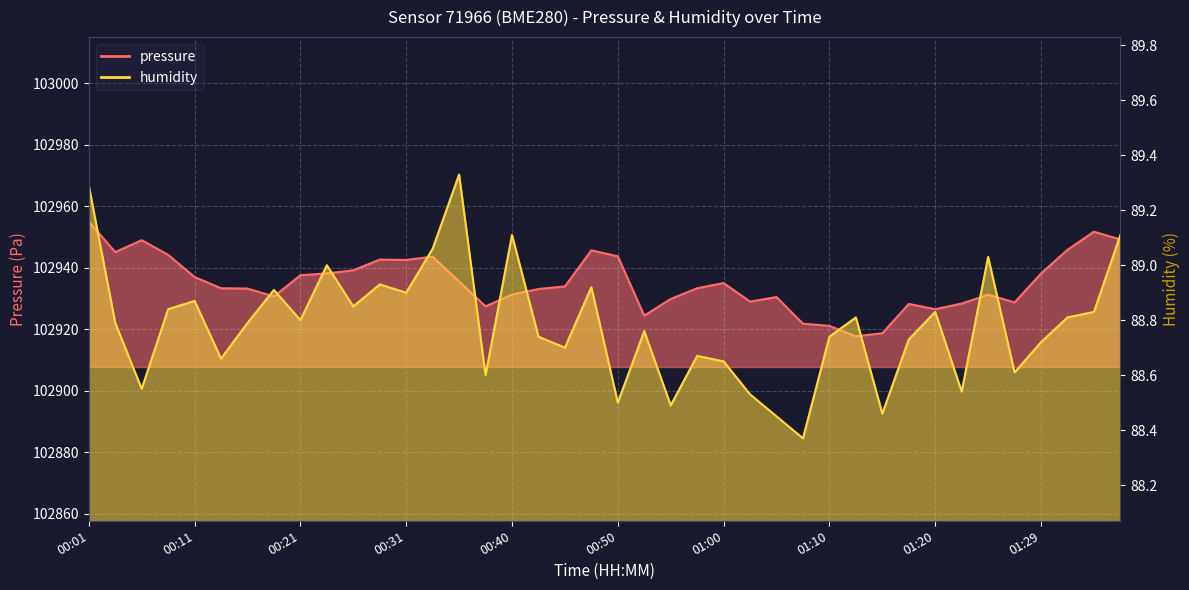

In pressure, how many points are lower than both neighbors (excluding endpoints)?

9